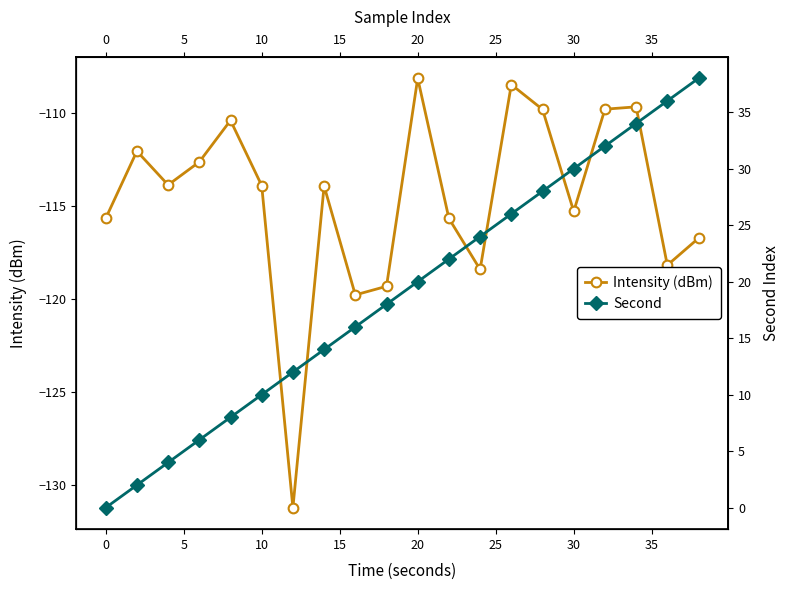

How many values in Second are above zero?

19